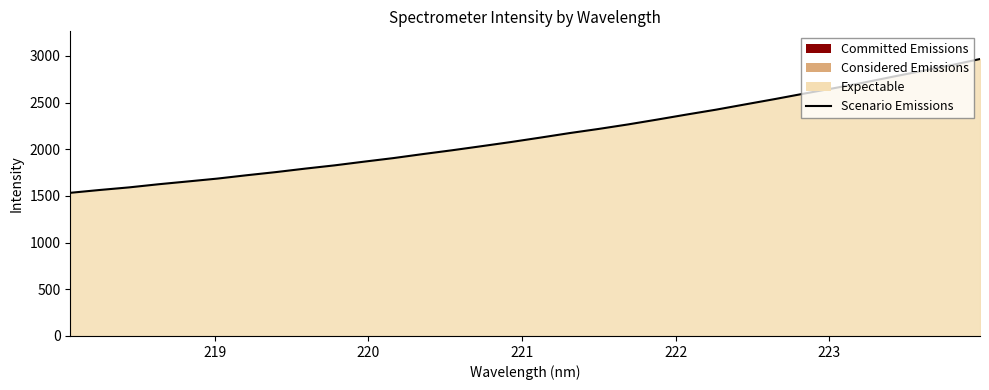

What is the smallest value displayed?

1533.3